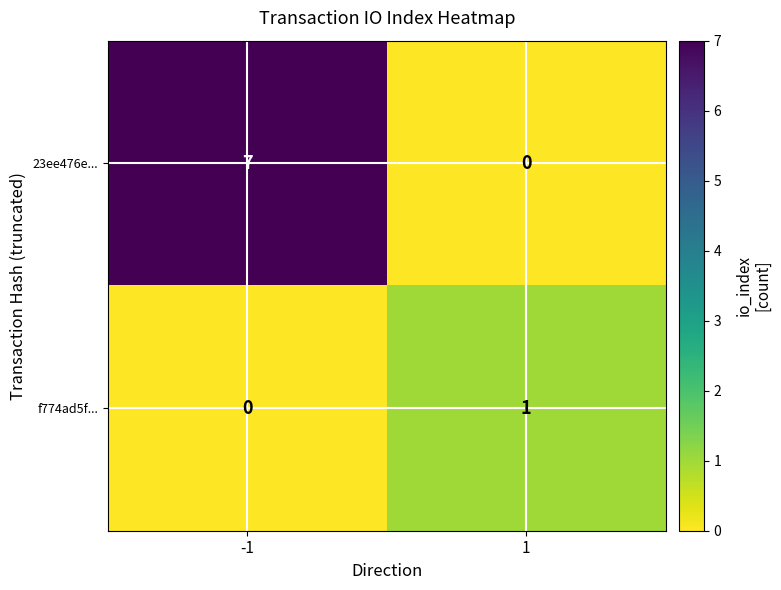

Between -1 and 1, which series saw the biggest shift?

23ee476e...